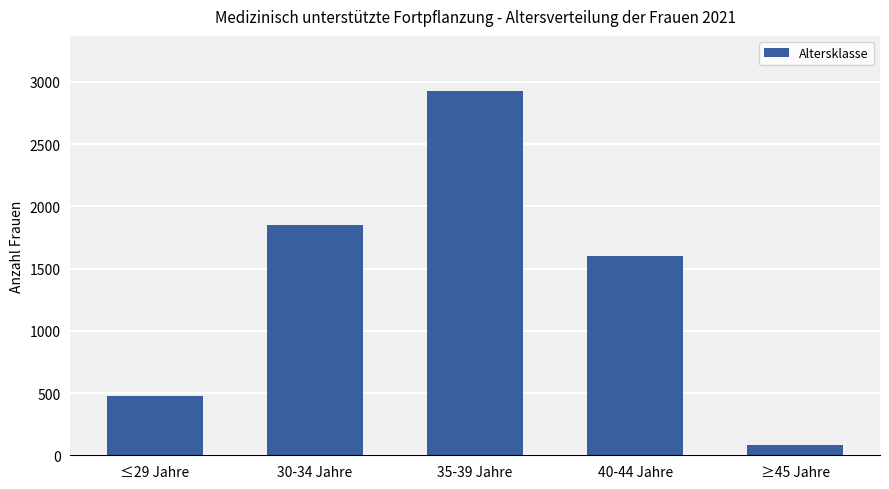

Is it true that the value at 35-39 Jahre is 711?

False